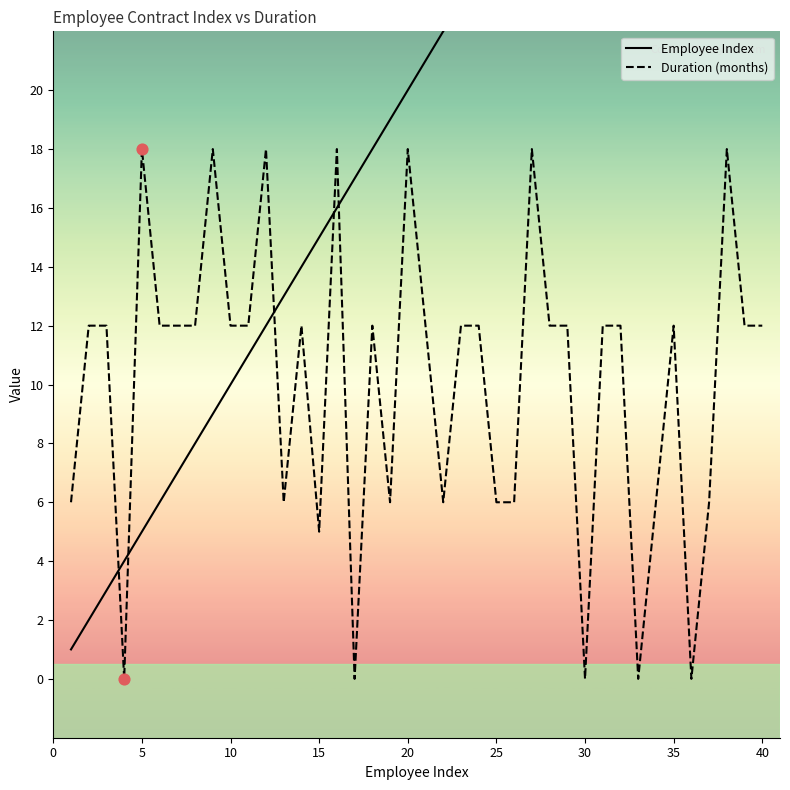

Which series reaches the maximum Y coordinate?

Employee Index